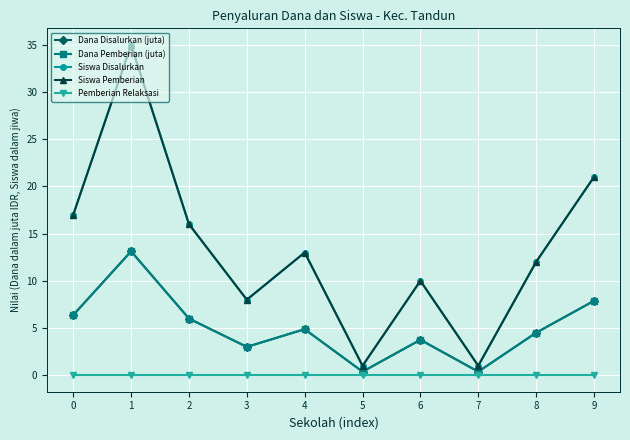

Is this an area chart (filled region under the line)?

No